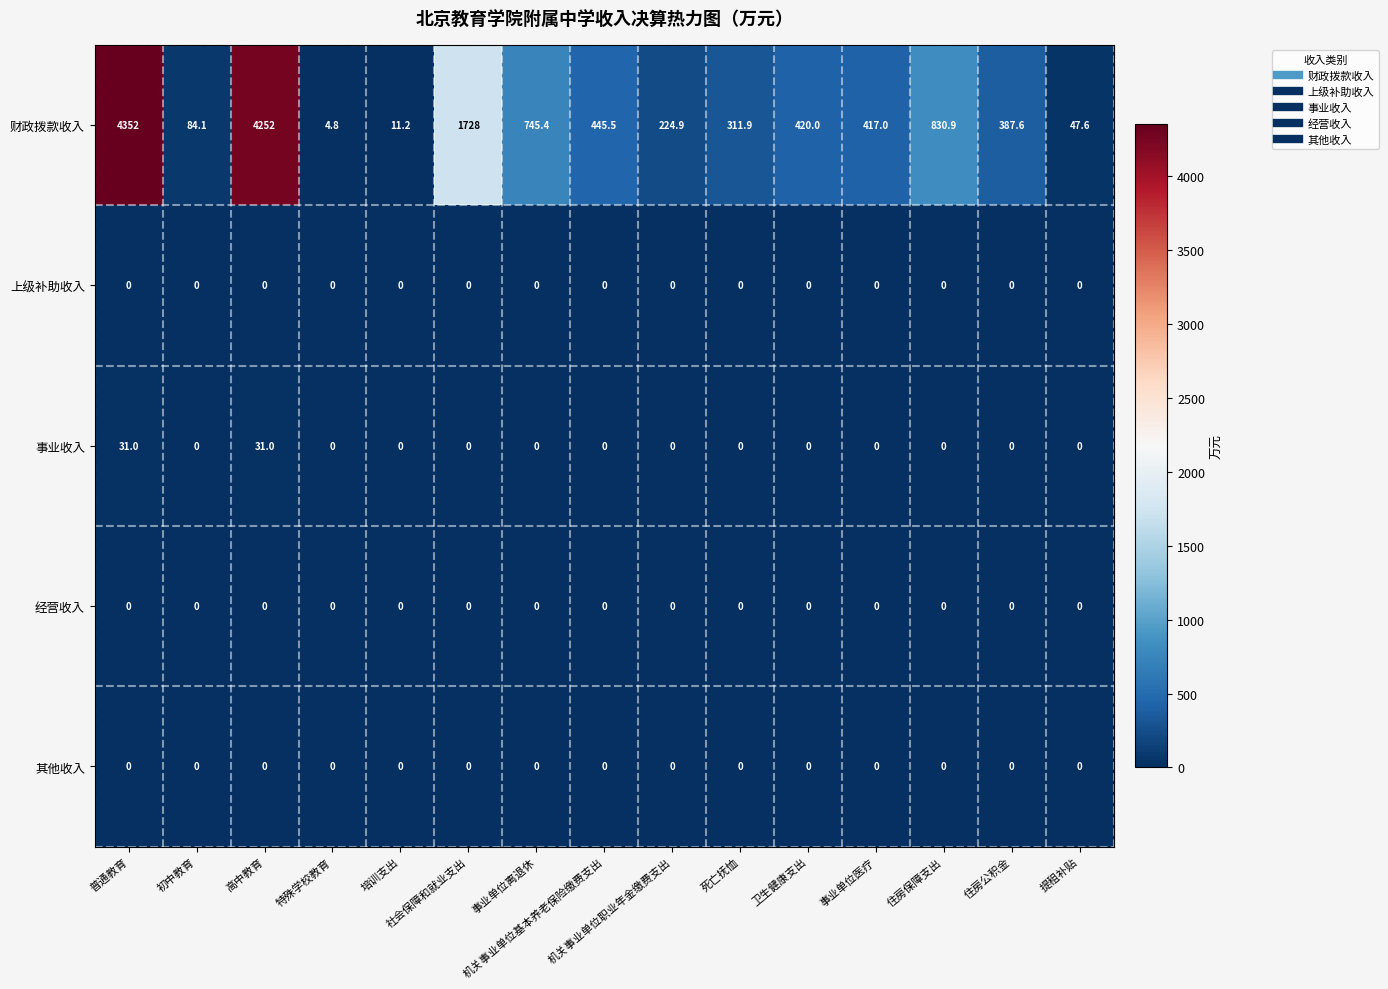

Which series has the widest spread of values?

财政拨款收入